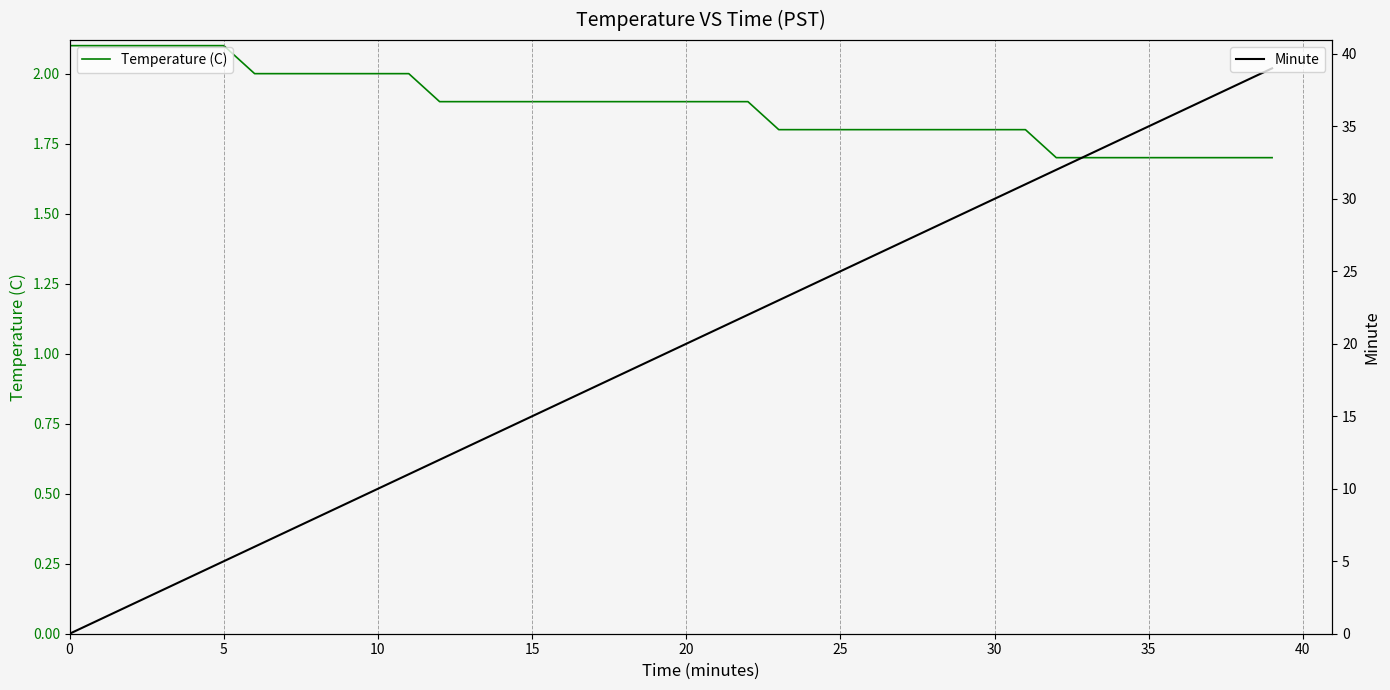

Is this an area chart (filled region under the line)?

No